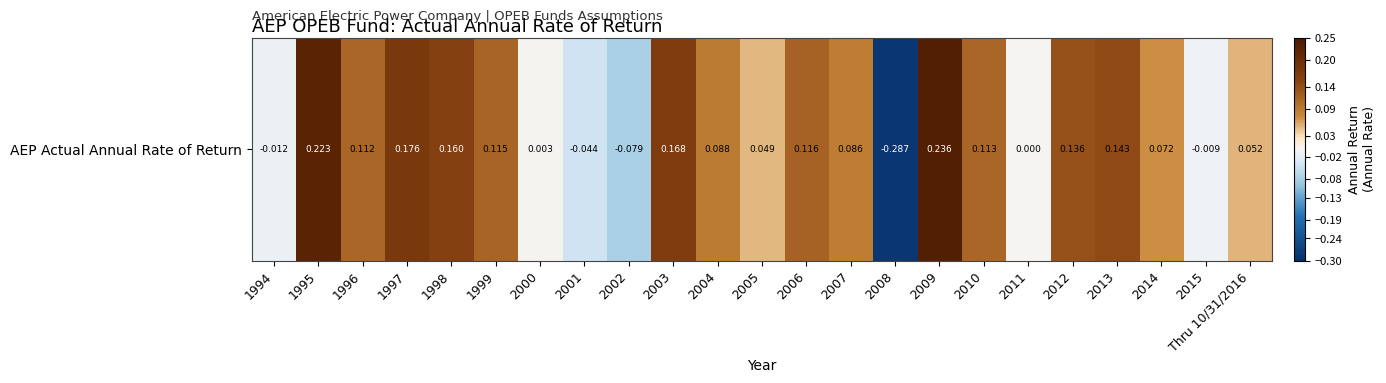

How many negative values are there?

5